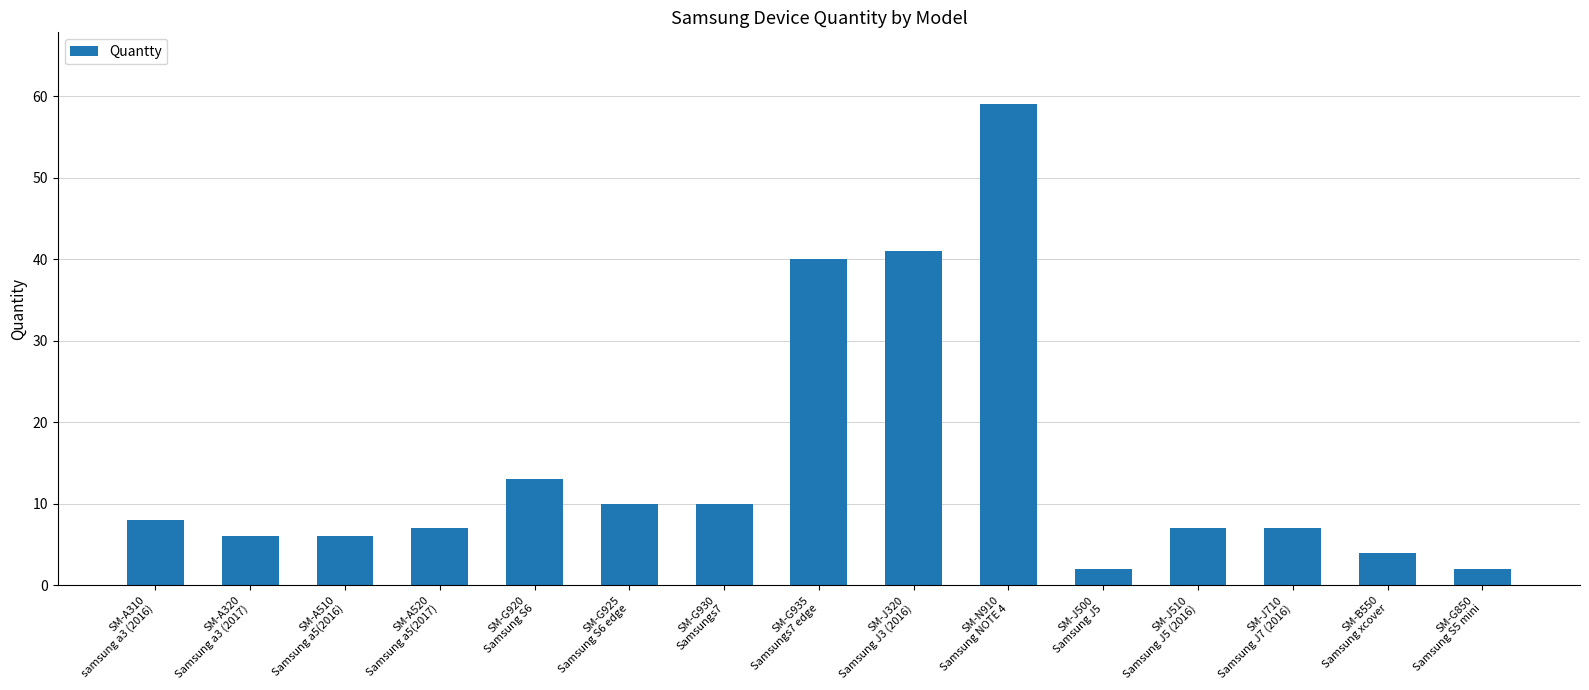

What is the sum of all values?

222